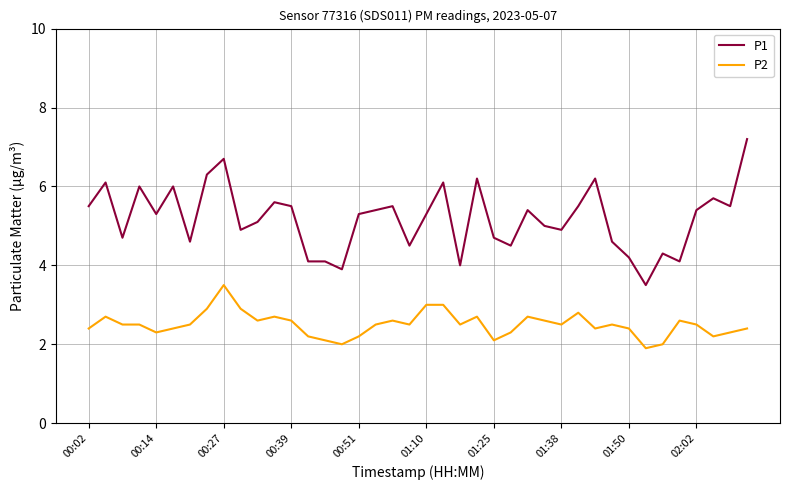

True or false: P1 and P2 cross at least once.

False